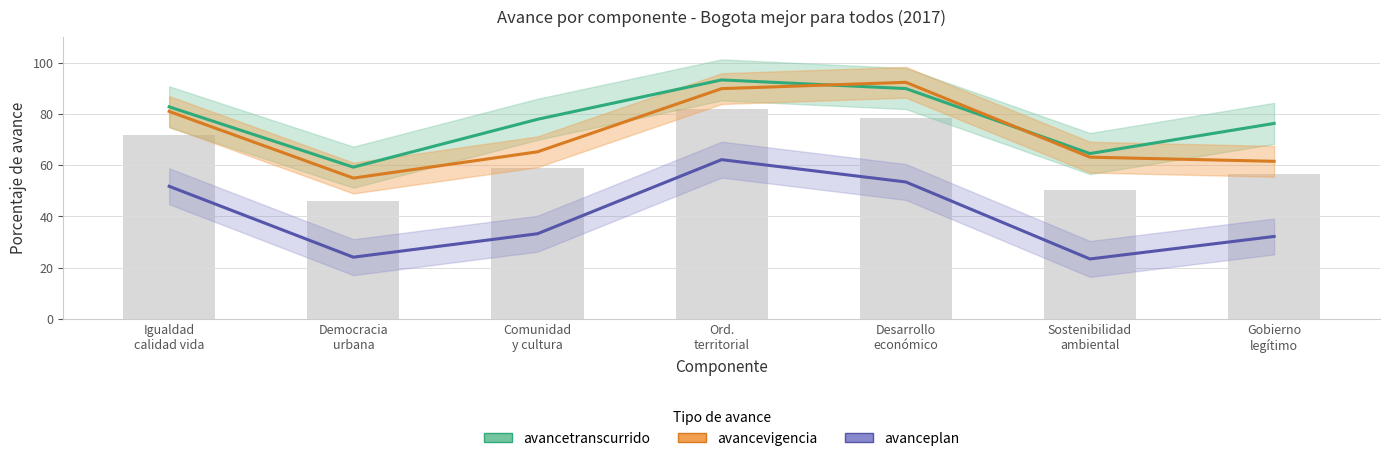

Reading left to right, transcribe all the data shown in this chart.

avancetranscurrido: Igualdad
calidad vida=82.7	Democracia
urbana=59.2	Comunidad
y cultura=77.9	Ord.
territorial=93.2	Desarrollo
económico=89.9	Sostenibilidad
ambiental=64.5	Gobierno
legítimo=76.3
avancevigencia: Igualdad
calidad vida=80.9	Democracia
urbana=55.0	Comunidad
y cultura=65.2	Ord.
territorial=89.8	Desarrollo
económico=92.3	Sostenibilidad
ambiental=63.1	Gobierno
legítimo=61.5
avanceplan: Igualdad
calidad vida=51.8	Democracia
urbana=24.1	Comunidad
y cultura=33.3	Ord.
territorial=62.1	Desarrollo
económico=53.4	Sostenibilidad
ambiental=23.4	Gobierno
legítimo=32.2